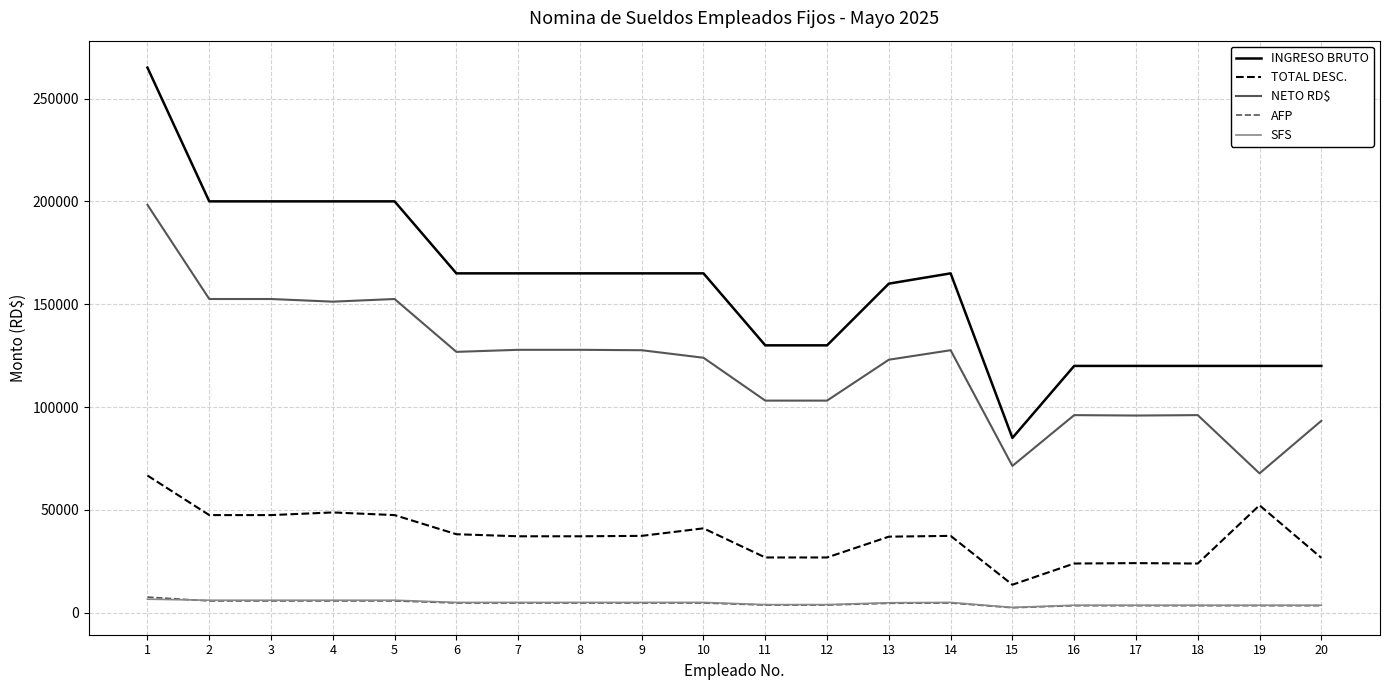

How many lines are shown in the chart?

5